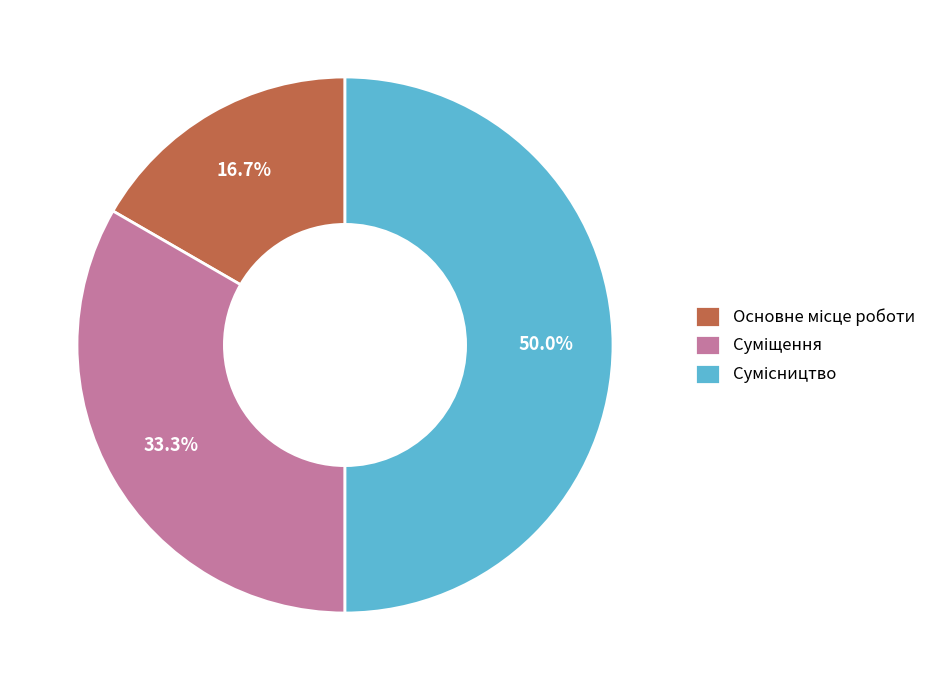

What percentage is the Основне місце роботи slice, to the nearest percent?

17%